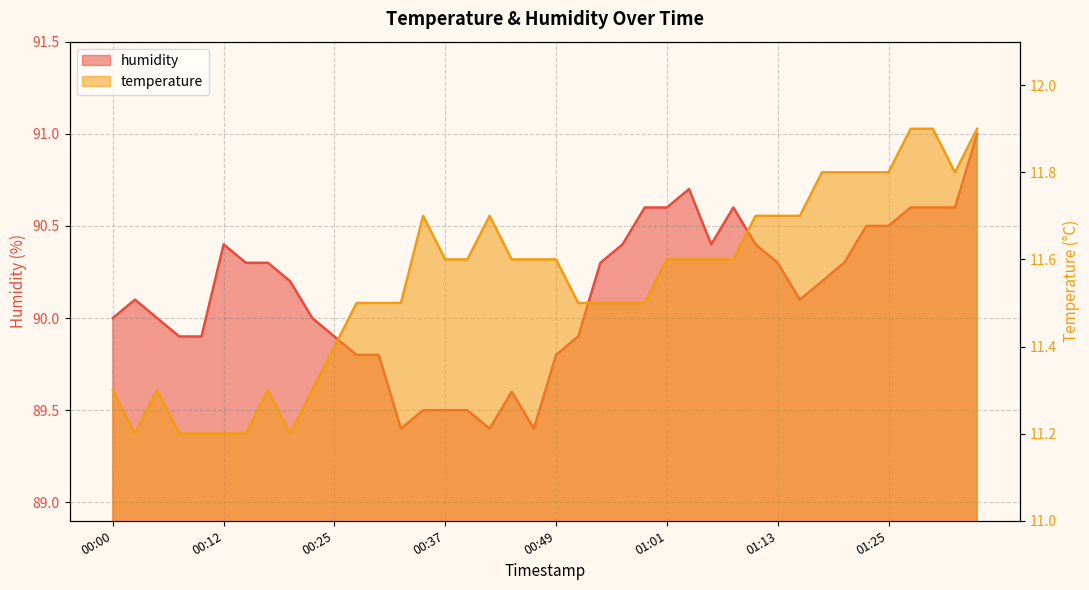

List the series in order of their peak value, lowest first.

temperature, humidity